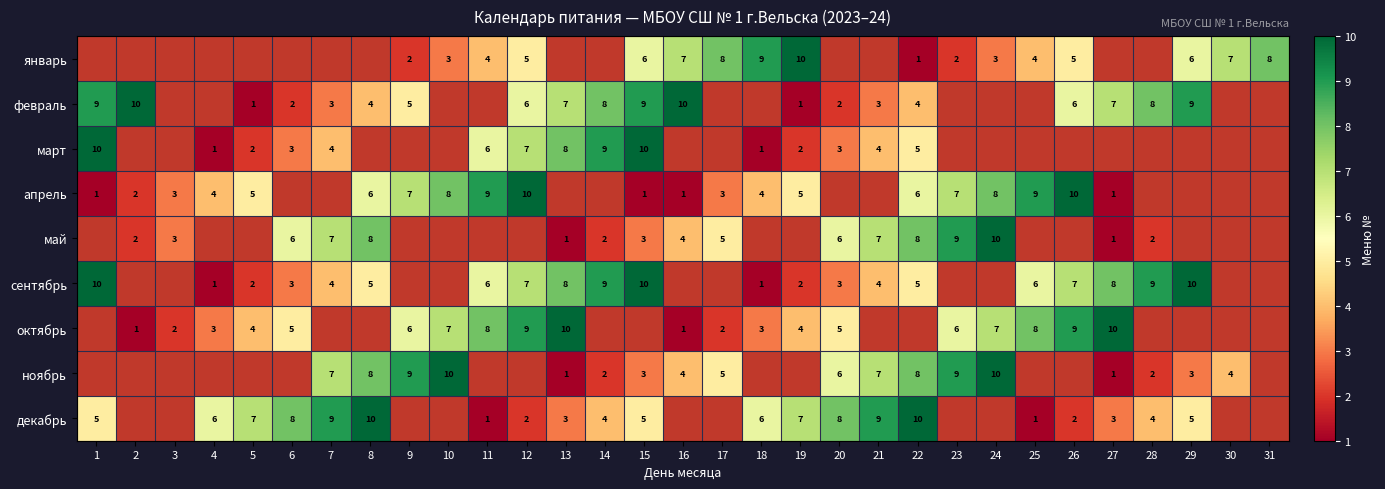

Is it true that сентябрь equals 12.1 at 12?

False